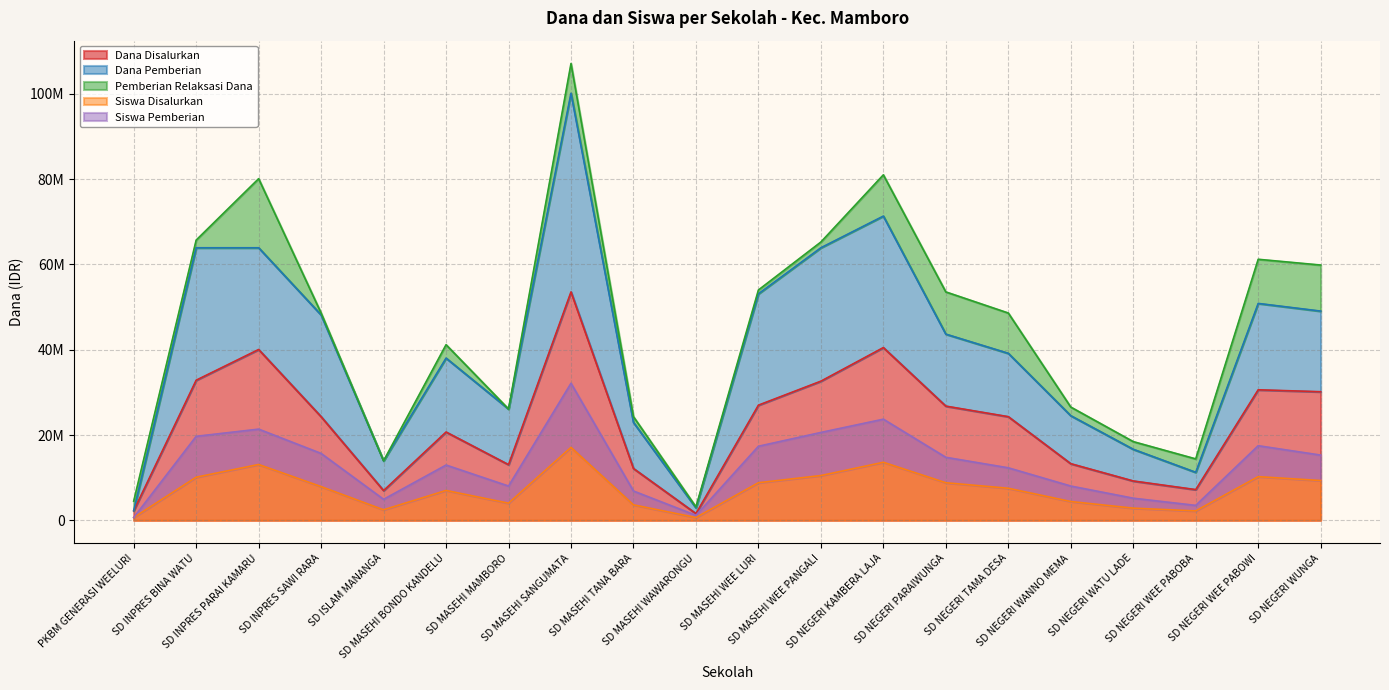

What is the value of the Siswa Pemberian point at the 16th from the left?

8032500.0